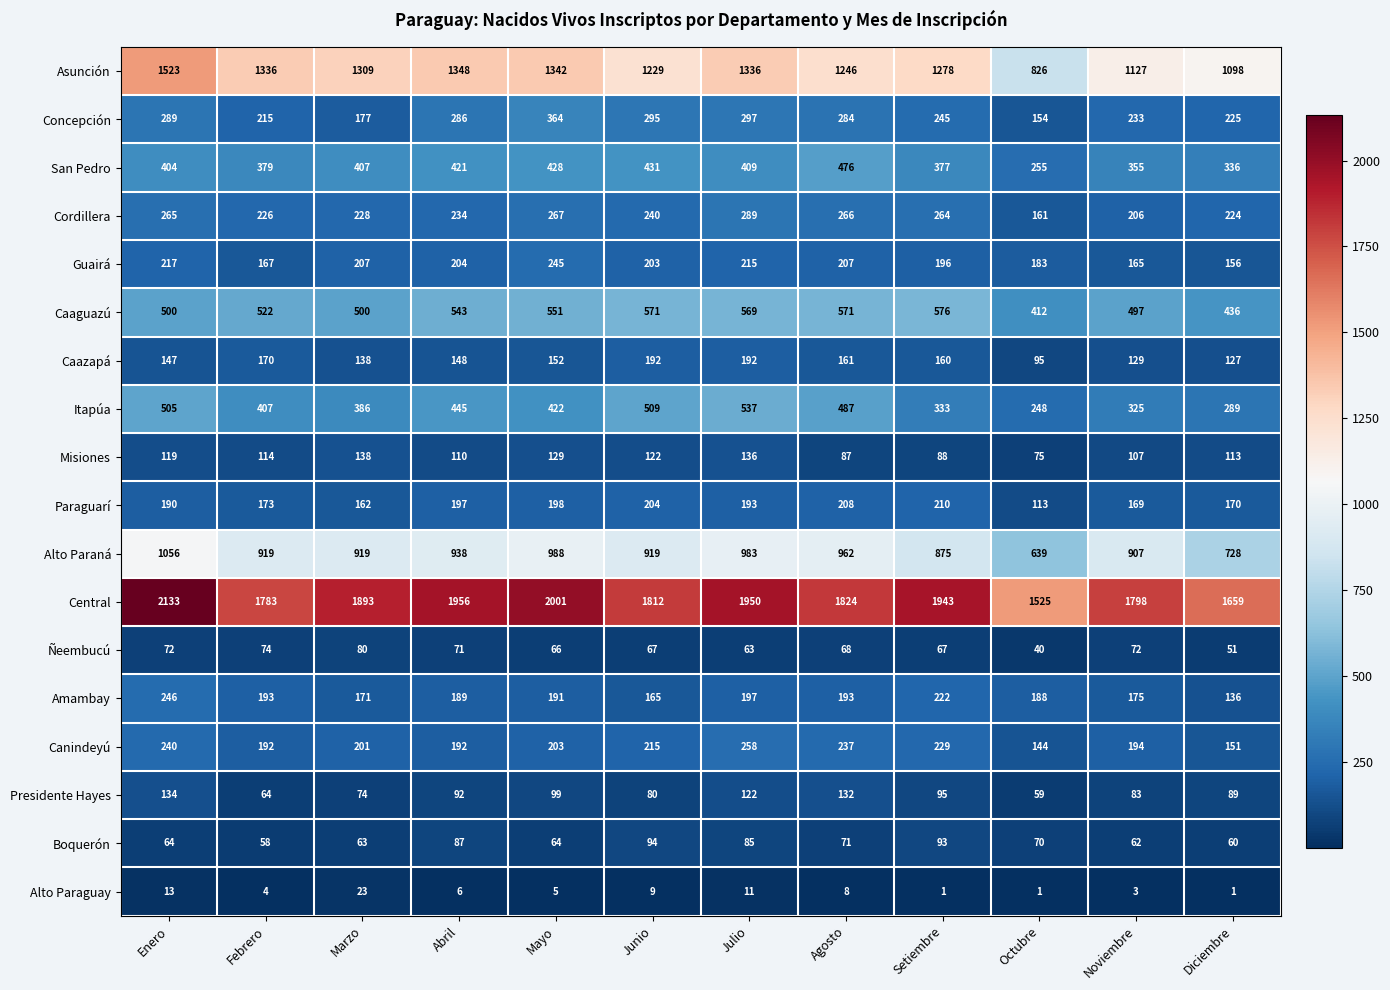

At Enero, list the series in order from smallest to largest.

Alto Paraguay, Boquerón, Ñeembucú, Misiones, Presidente Hayes, Caazapá, Paraguarí, Guairá, Canindeyú, Amambay, Cordillera, Concepción, San Pedro, Caaguazú, Itapúa, Alto Paraná, Asunción, Central